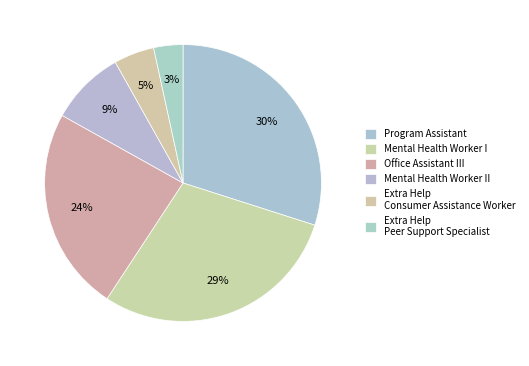

Which has a higher value, Extra Help Peer Support Specialist or Office Assistant III?

Office Assistant III